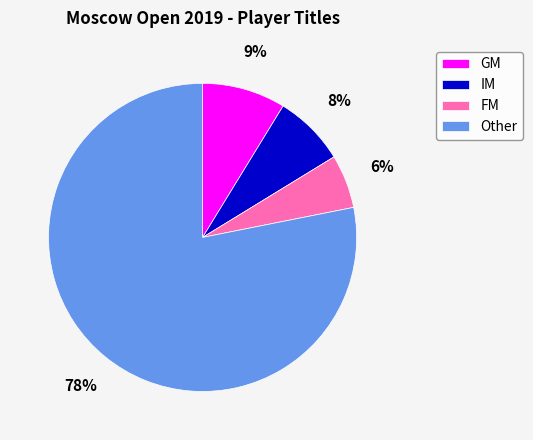

Count the number of slices in the pie.

4